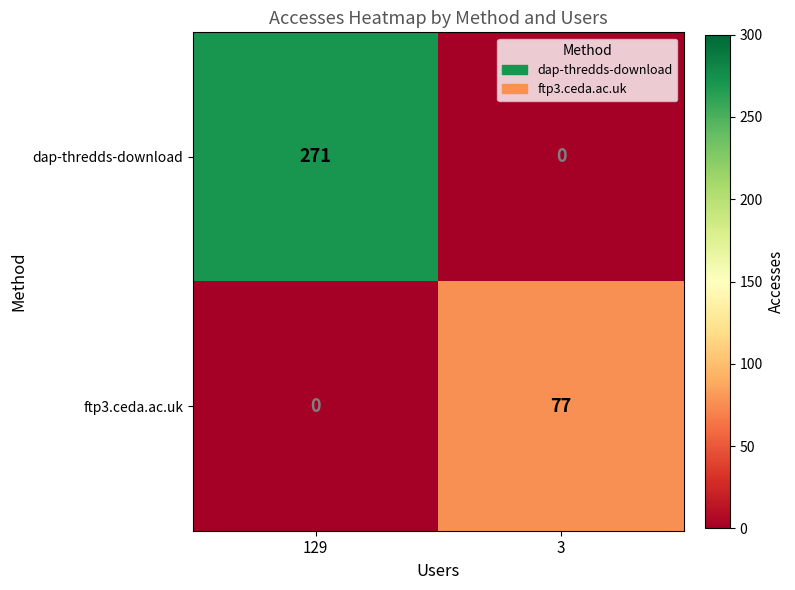

At which label is ftp3.ceda.ac.uk closest to 38?

129